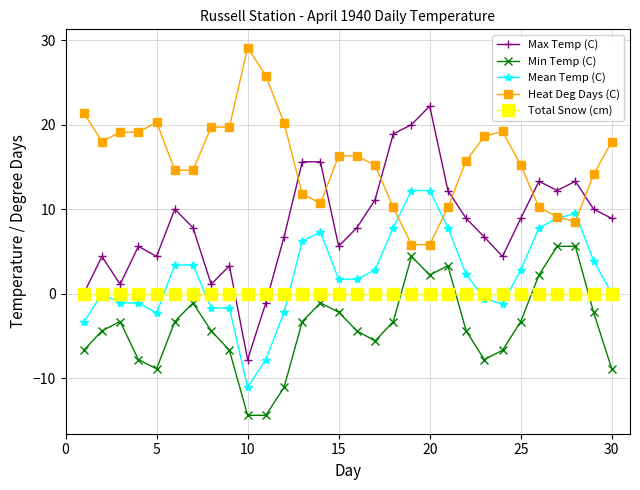

True or false: Min Temp (C) and Heat Deg Days (C) intersect in this chart.

False